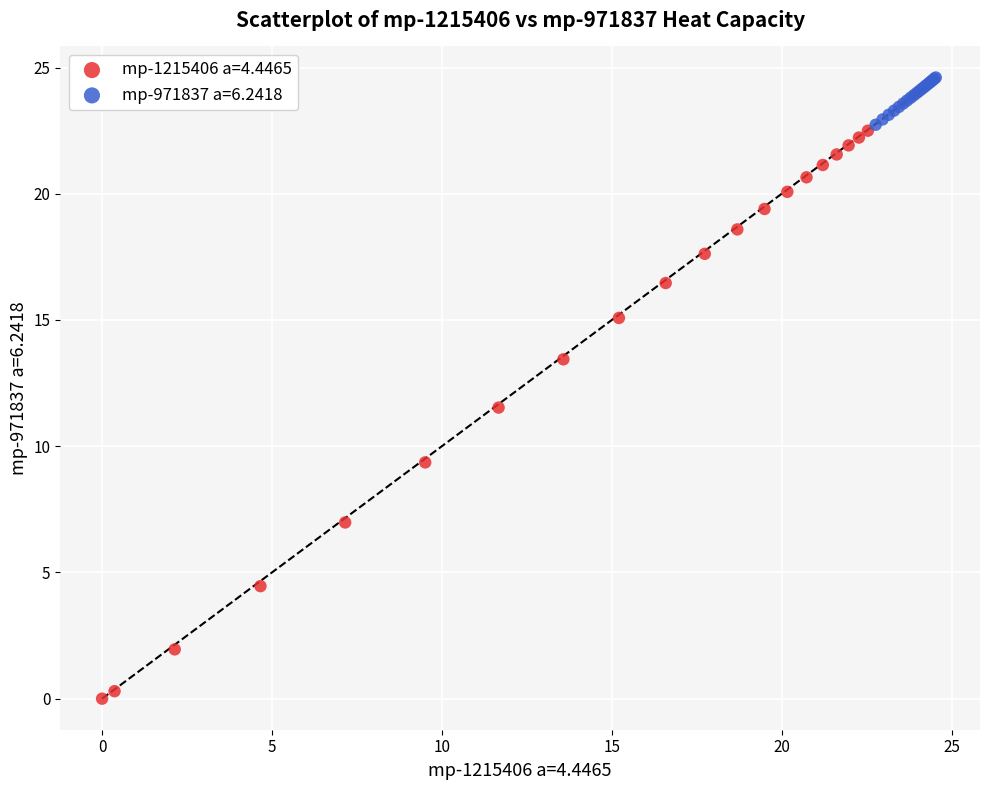

Which series reaches the minimum Y coordinate?

mp-1215406 a=4.4465